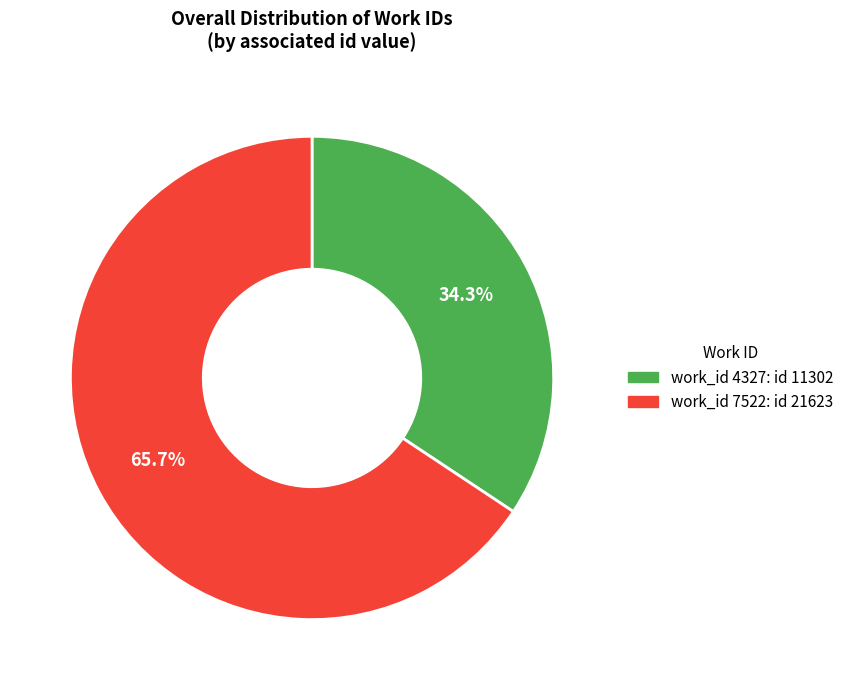

What is the smallest slice in the pie chart?

work_id 4327: id 11302